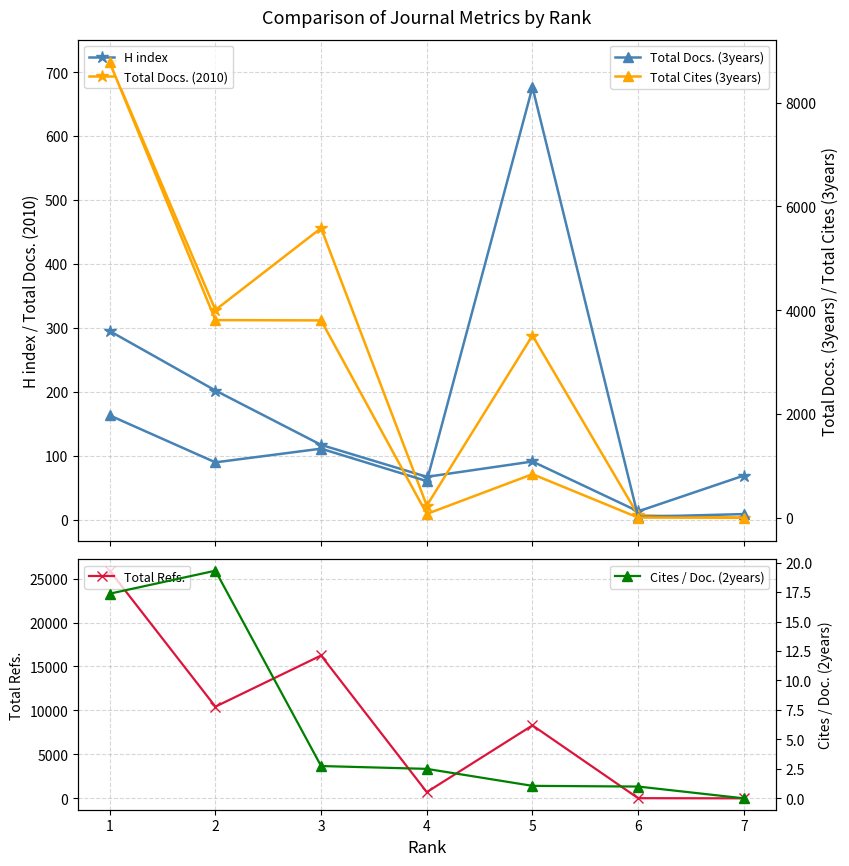

True or false: Total Docs. (3years) has more than 1 interior local peaks.

True